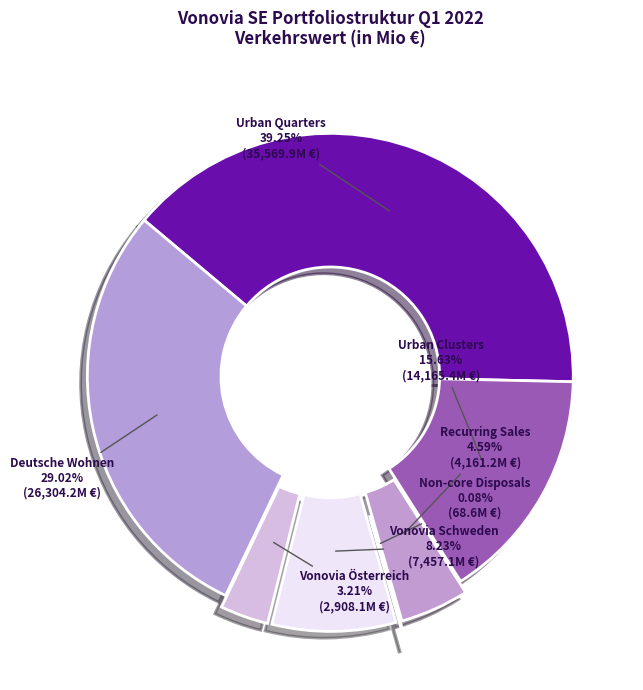

Does any single category account for the majority?

No